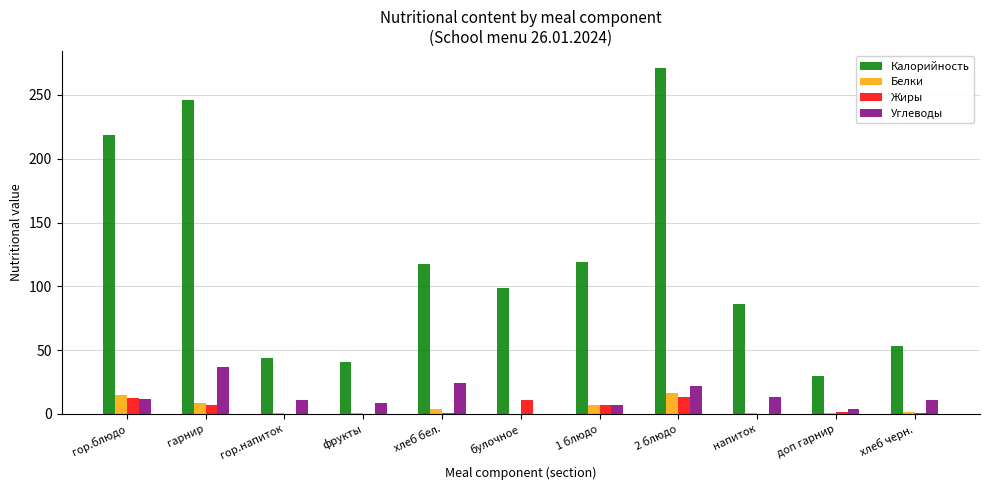

Does the chart contain stacked bars?

No